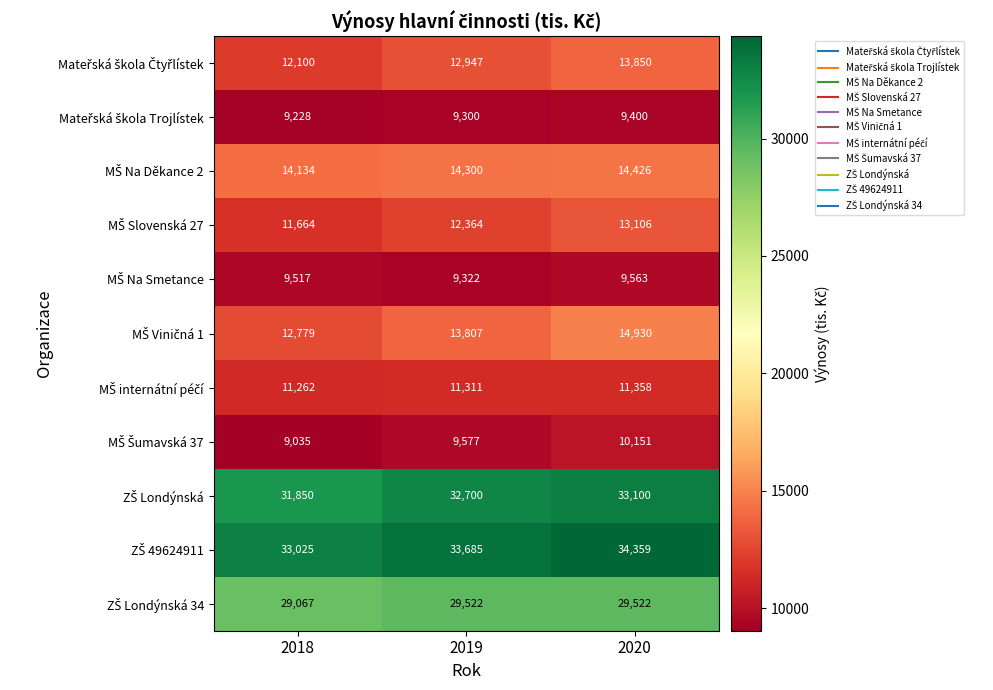

How many data points does each series have?

3